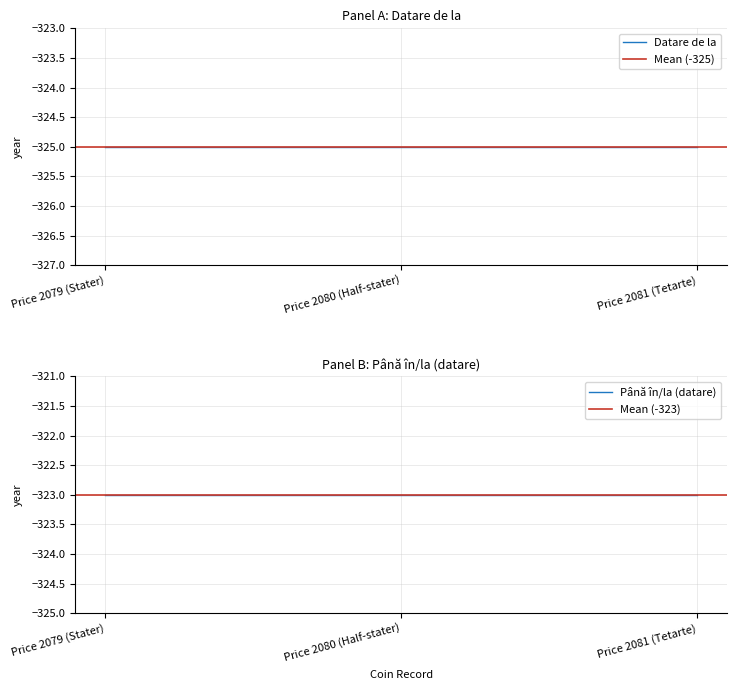

Which series has the largest total across all categories?

Până în/la (datare)